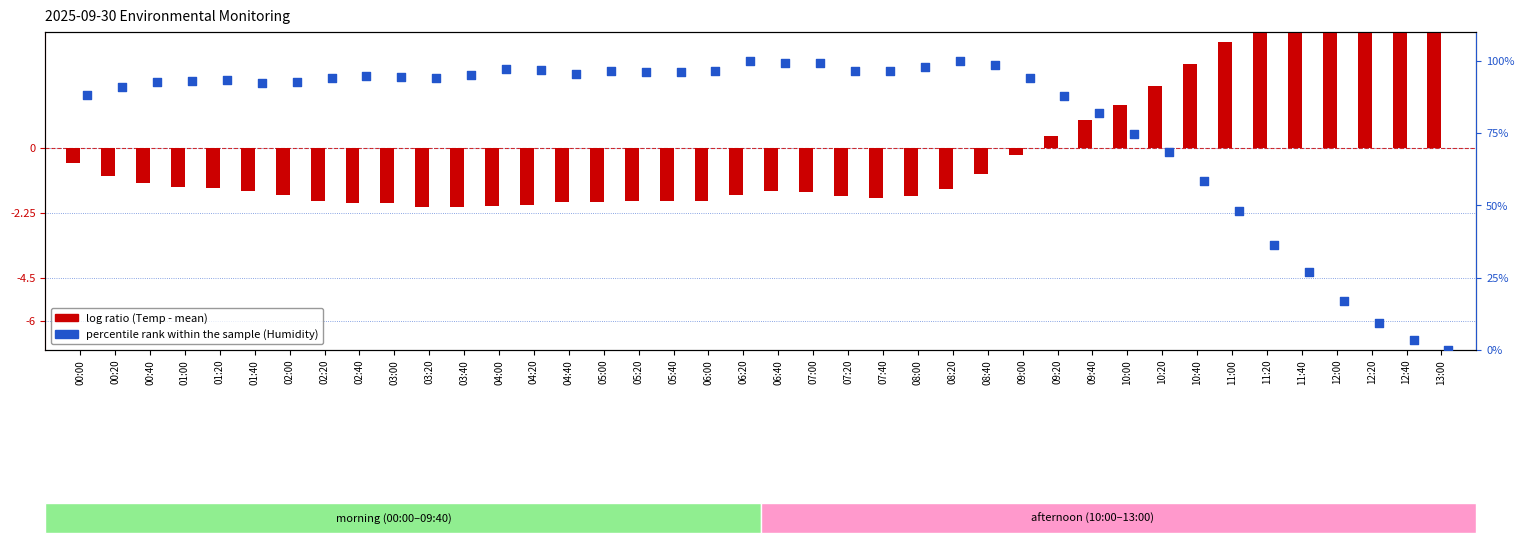

What are all the series names shown in the legend?

log ratio, percentile rank within the sample